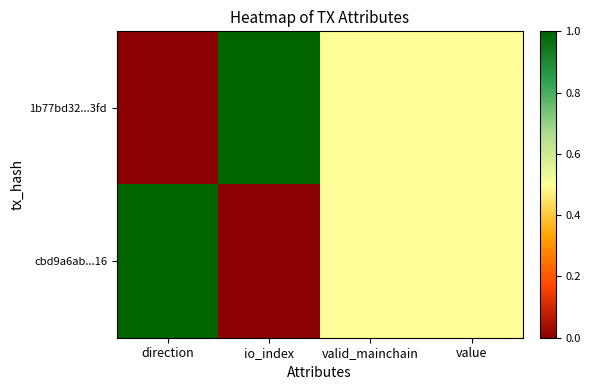

Reading left to right, list all the values displayed in this chart.

1b77bd32...3fd: direction=0.0	io_index=1.0	valid_mainchain=0.5	value=0.5
cbd9a6ab...16: direction=1.0	io_index=0.0	valid_mainchain=0.5	value=0.5